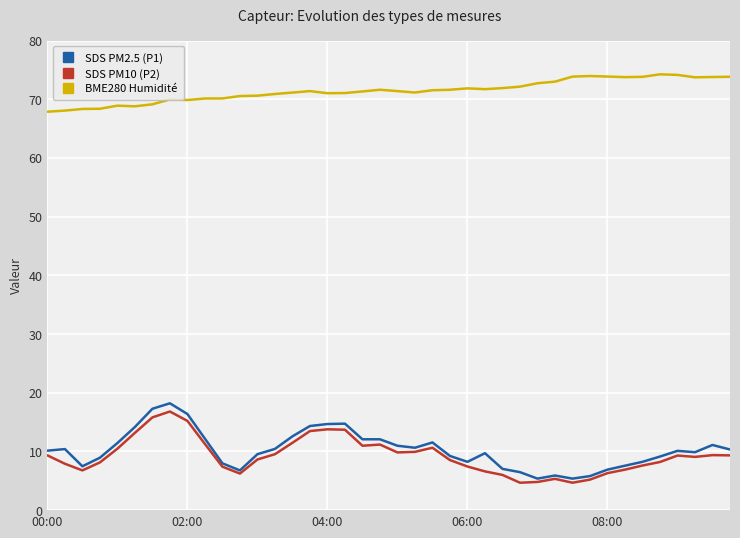

Which series has the largest total across all categories?

BME280 Humidité